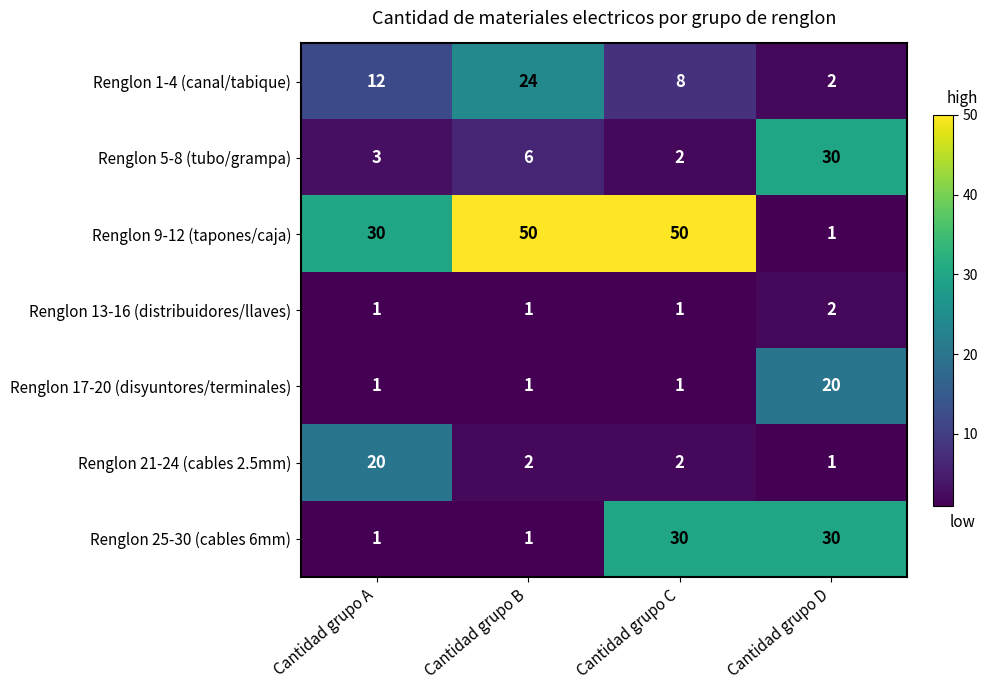

Which series changed the most between Cantidad grupo A and Cantidad grupo B?

Renglon 9-12 (tapones/caja)